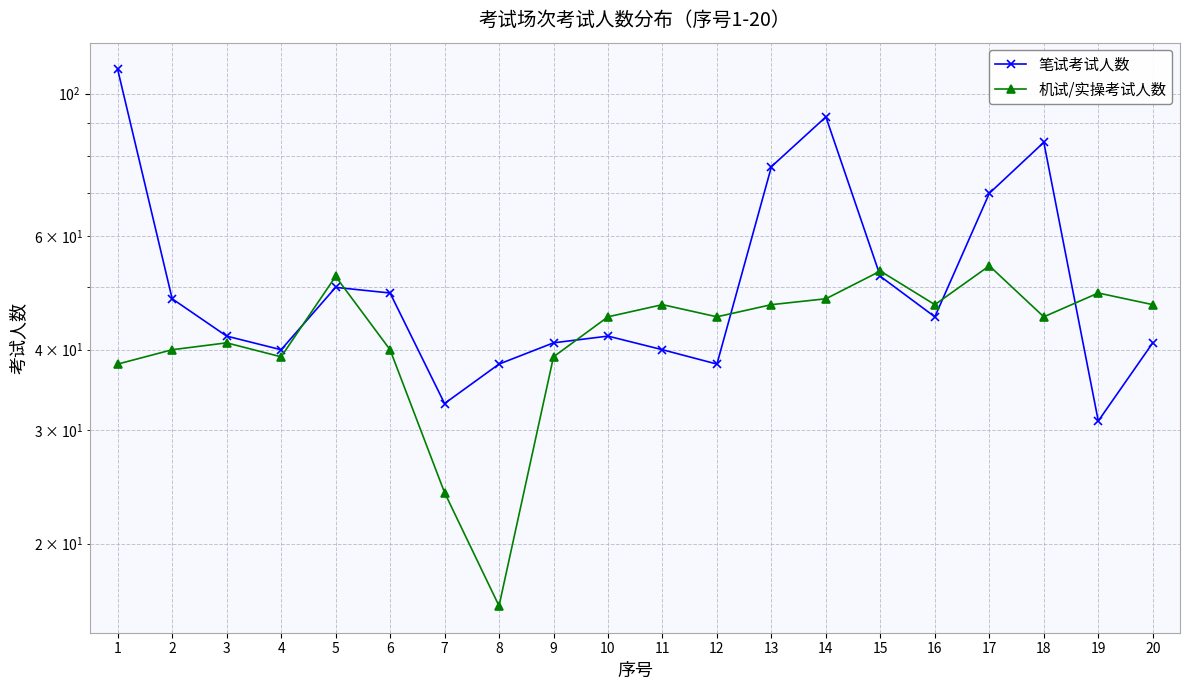

True or false: 笔试考试人数 has more than 1 interior local peaks.

True